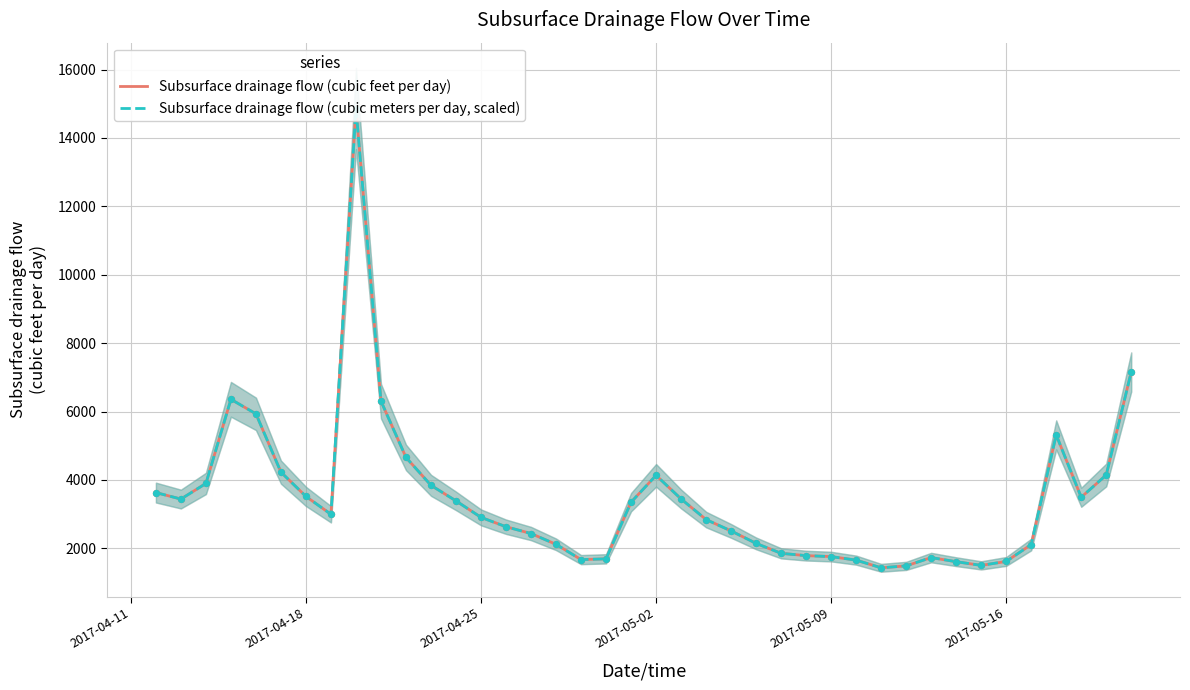

Is the value of Subsurface drainage flow (cubic feet per day) at 2017-05-16 greater than the value of Subsurface drainage flow (cubic meters per day, scaled) at 2017-04-11?

Yes